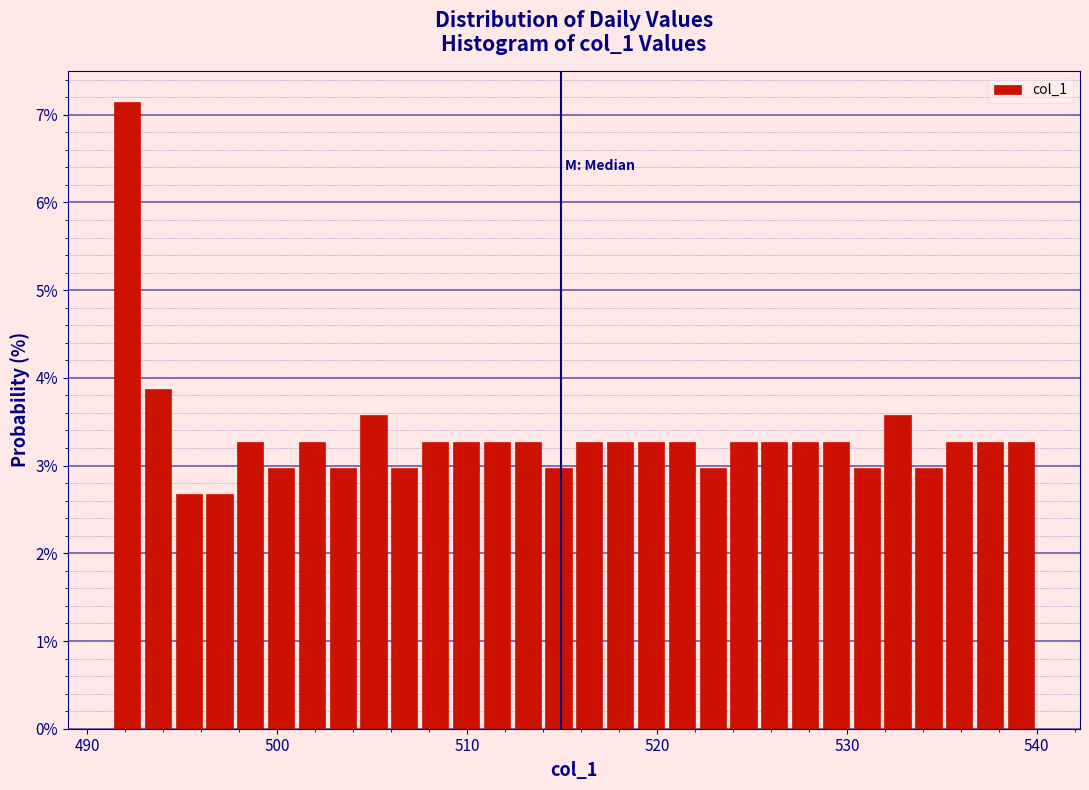

Around what value on the x-axis is the tallest bar? Give the approximate position of its centre, as read against the axis.

492